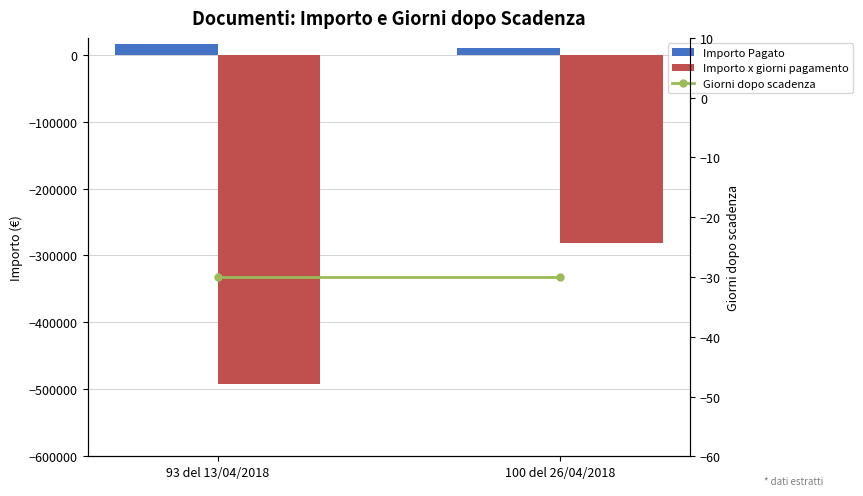

What is the difference between the maximum and minimum values in the Importo x giorni pagamento series?

211620